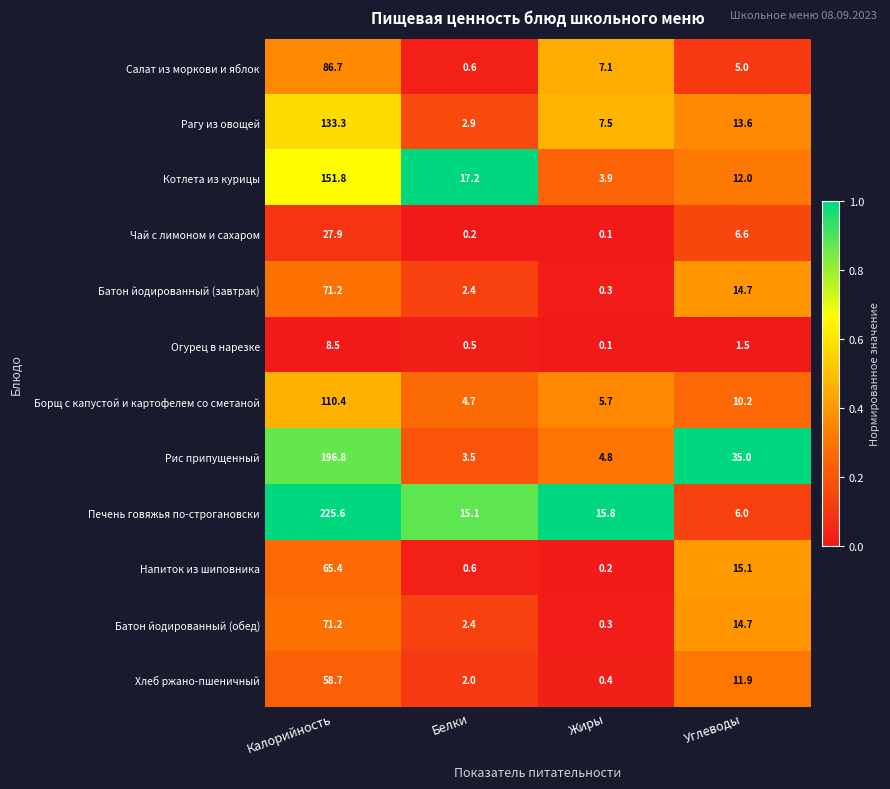

What is the difference between the maximum and minimum values in the Батон йодированный (обед) series?

70.9